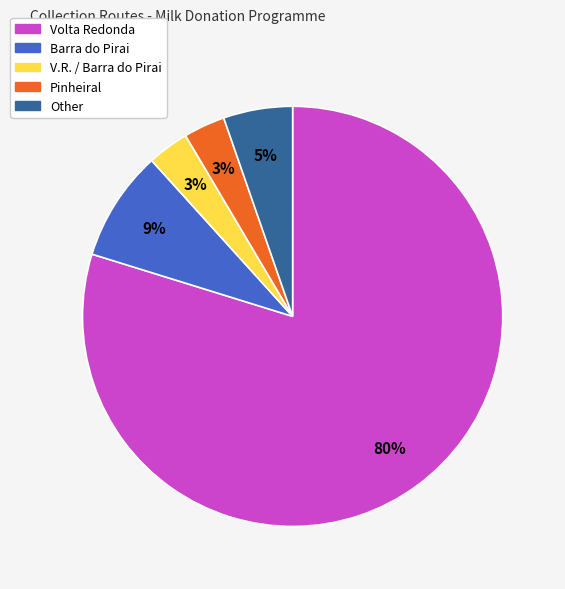

To the nearest percent, what is the difference between the largest and smallest slice percentages?

77%